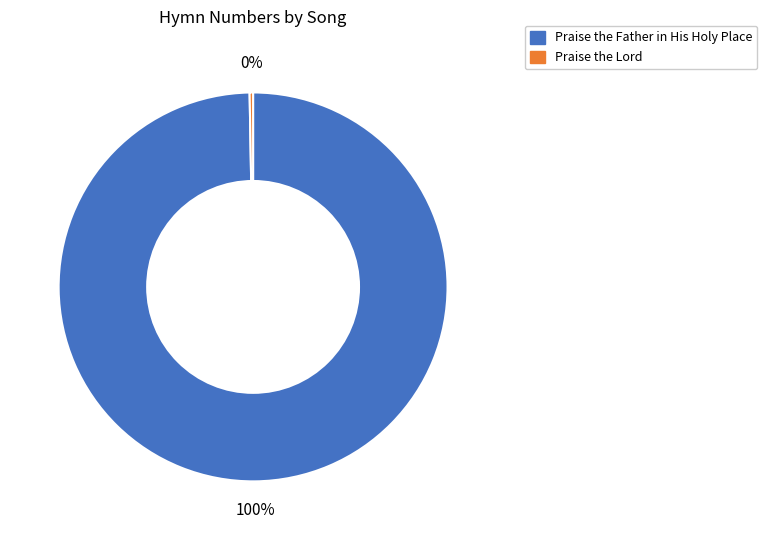

Is it true that Praise the Lord is 0% of the pie?

True